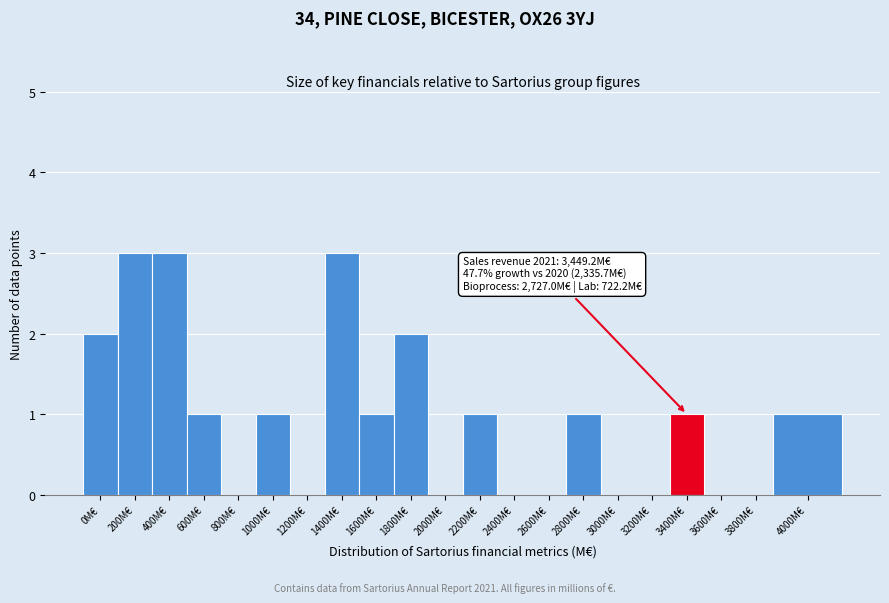

Reading left to right, extract all data points from this chart.

0M€=2	200M€=3	400M€=3	600M€=1	800M€=0	1000M€=1	1200M€=0	1400M€=3	1600M€=1	1800M€=2	2000M€=0	2200M€=1	2400M€=0	2600M€=0	2800M€=1	3000M€=0	3200M€=0	3400M€=1	3600M€=0	3800M€=0	4000M€=1